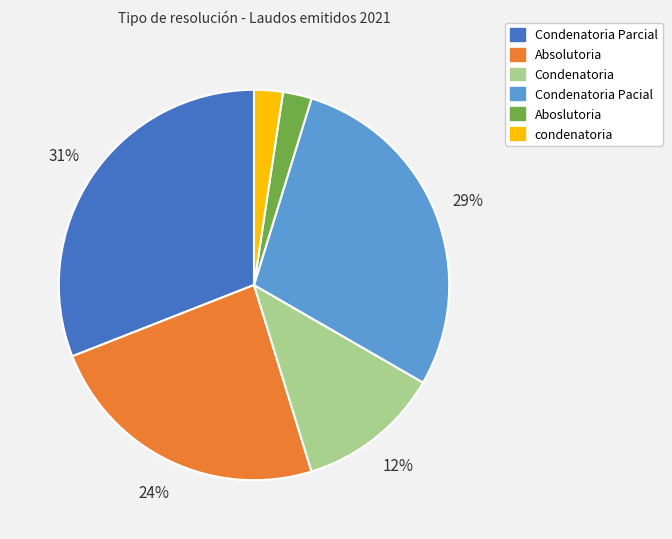

Which category has the biggest portion of the pie?

Condenatoria Parcial